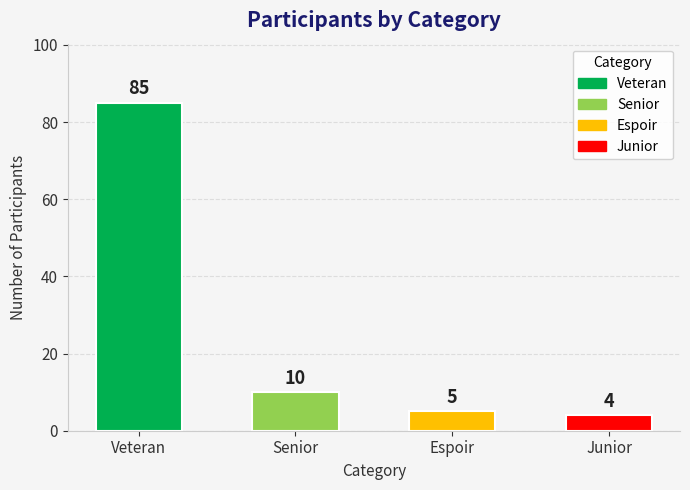

At which label does the data first exceed 10?

Veteran